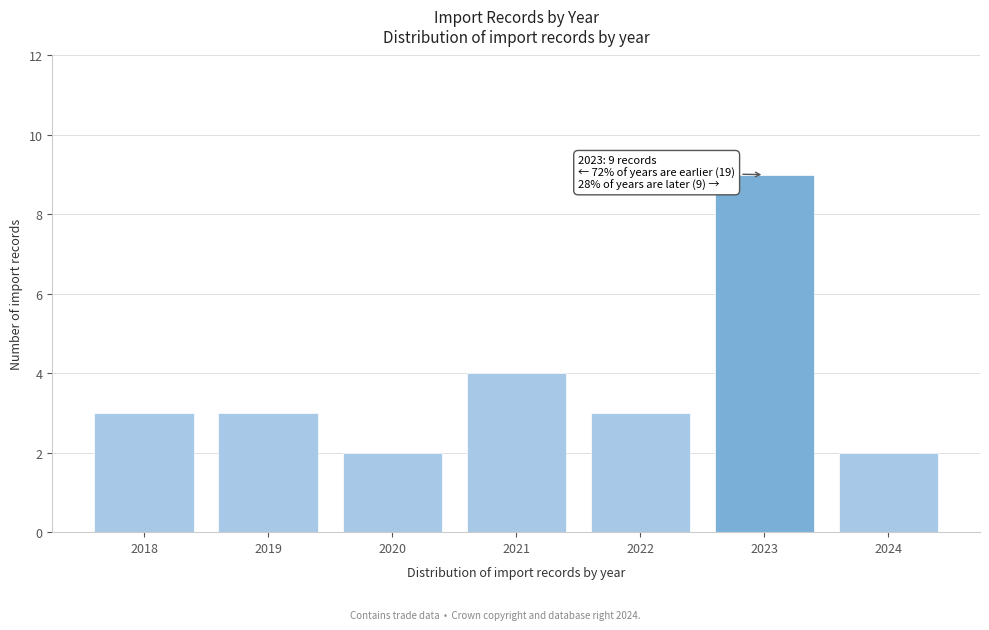

Reading left to right, transcribe all the data shown in this chart.

2018=3	2019=3	2020=2	2021=4	2022=3	2023=9	2024=2